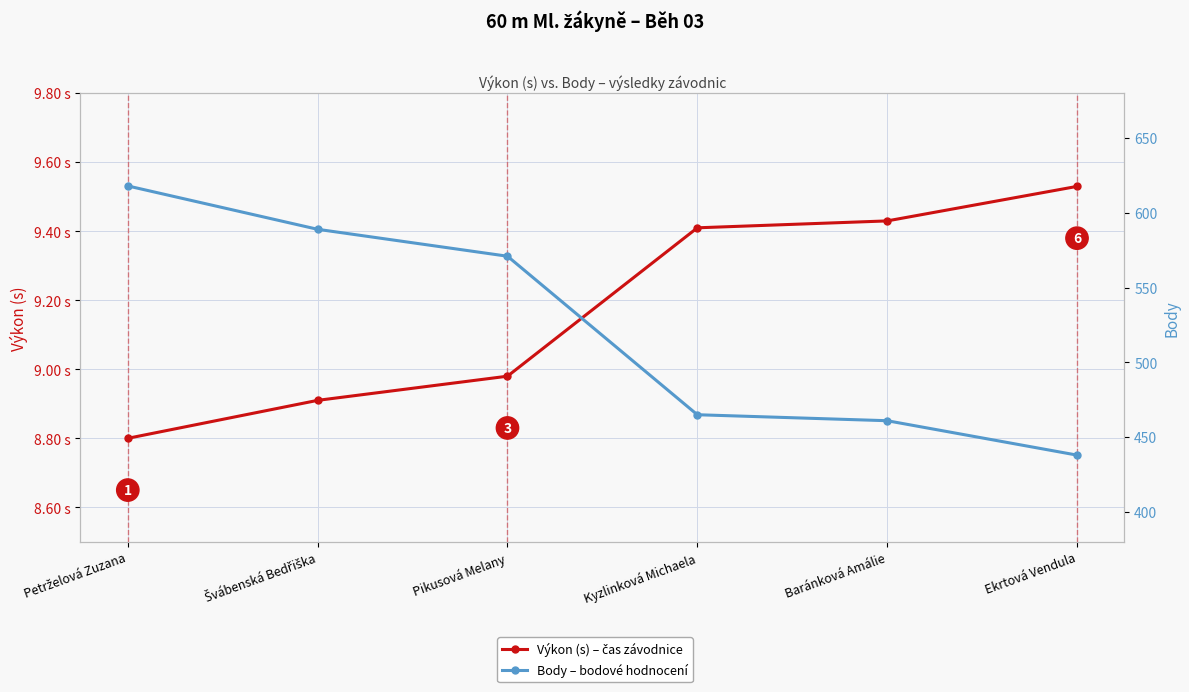

Which series has the widest spread of values?

Body